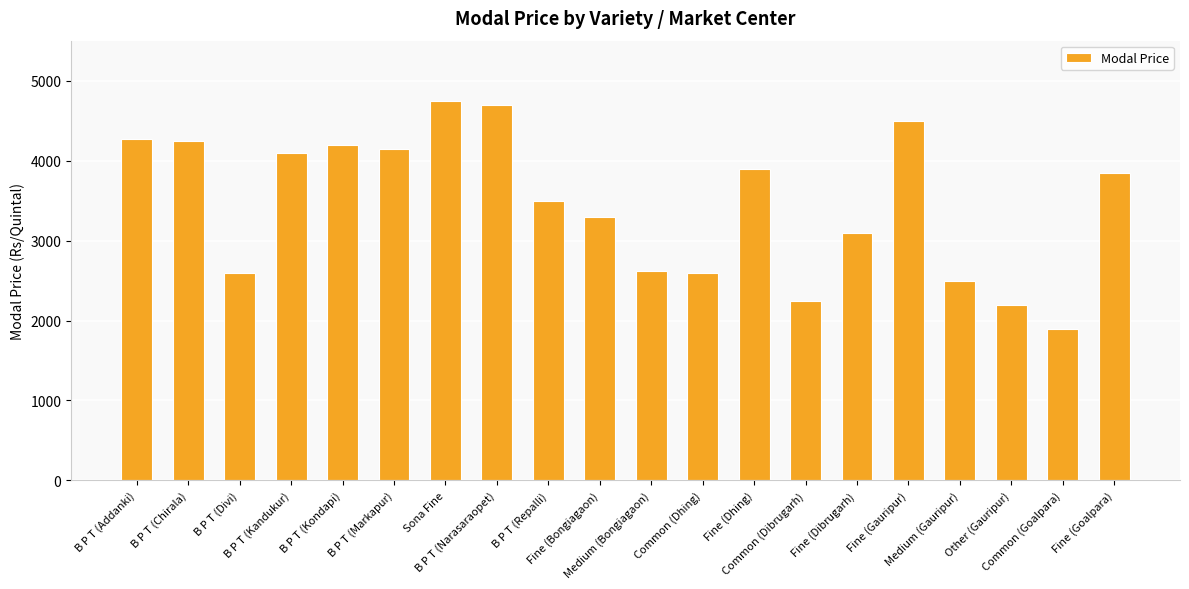

What is the sum of all values?

69230